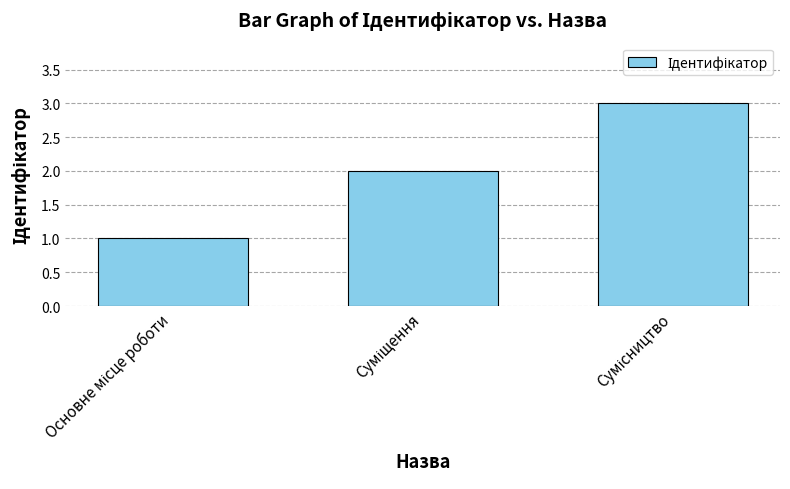

What is the maximum value shown in the chart?

3